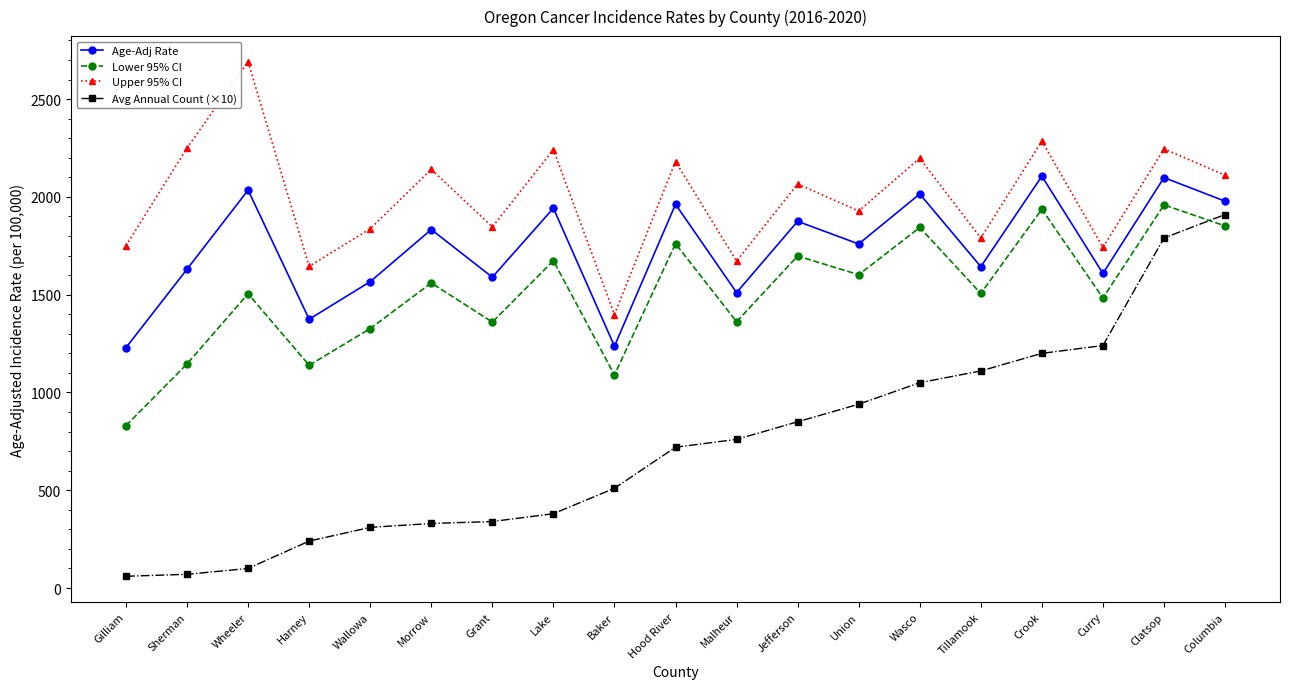

What is the approximate value of Avg Annual Count (×10) at Hood River?

720.0